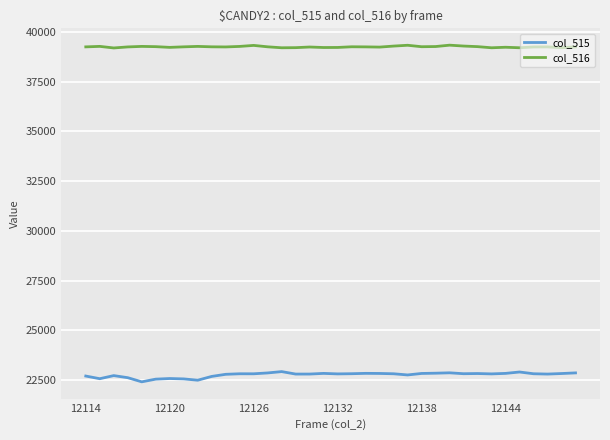

True or false: col_515 and col_516 cross at least once.

False